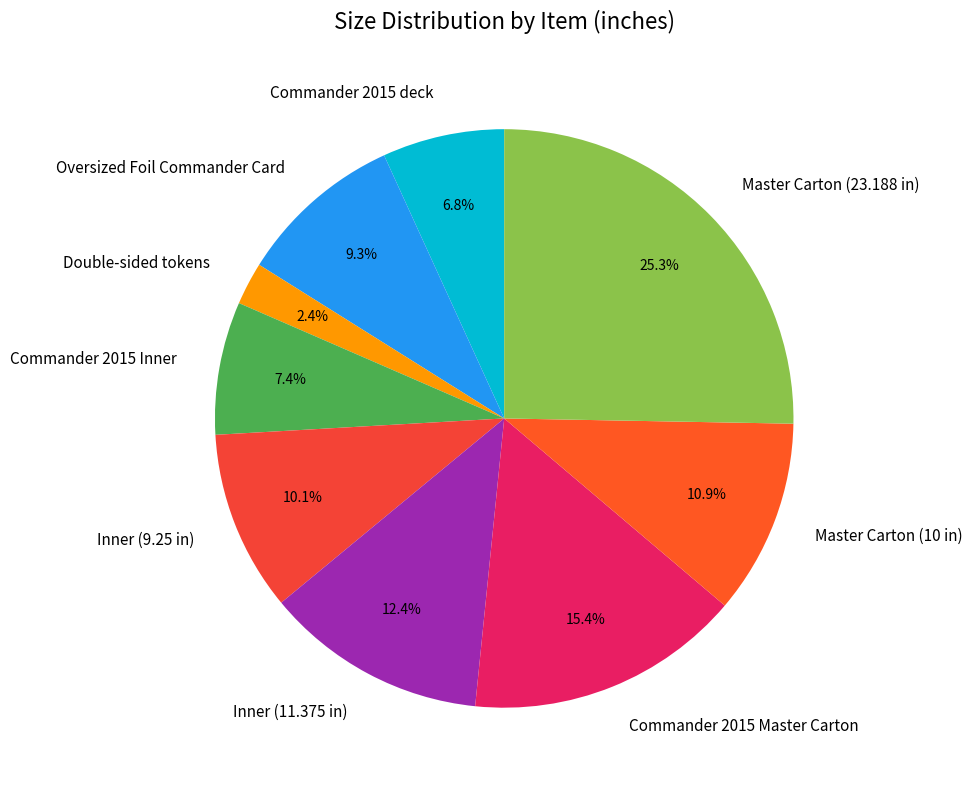

Is it true that Commander 2015 deck is 7% of the pie?

True